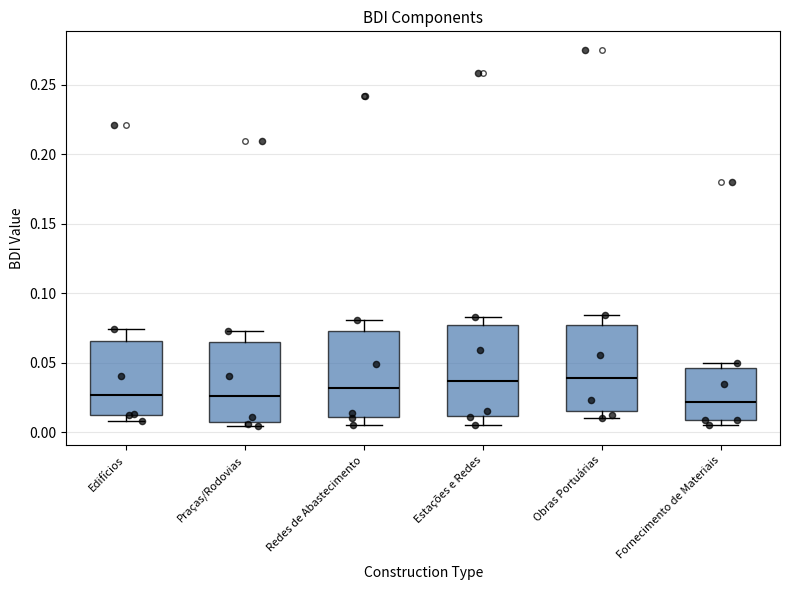

Where is the upper edge of the box for Fornecimento de Materiais on the y-axis? The values are not printed on the chart, so give them approximately, as read against the axis.

0.045